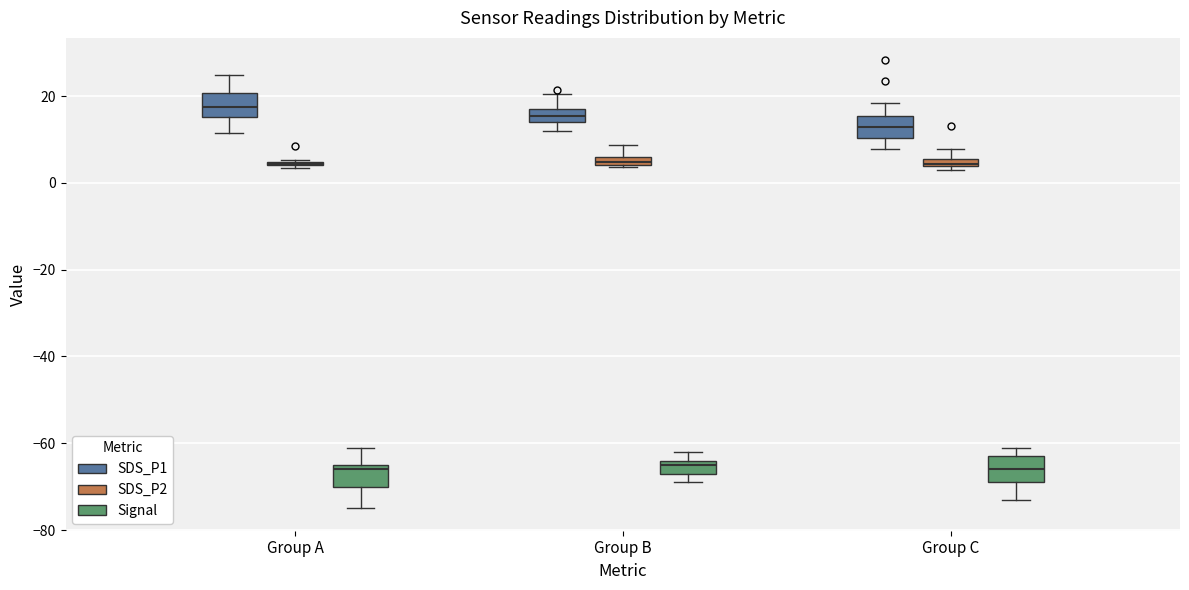

Where does the median line of the box for Group A (Signal) sit on the y-axis? The values are not printed on the chart, so give them approximately, as read against the axis.

-66